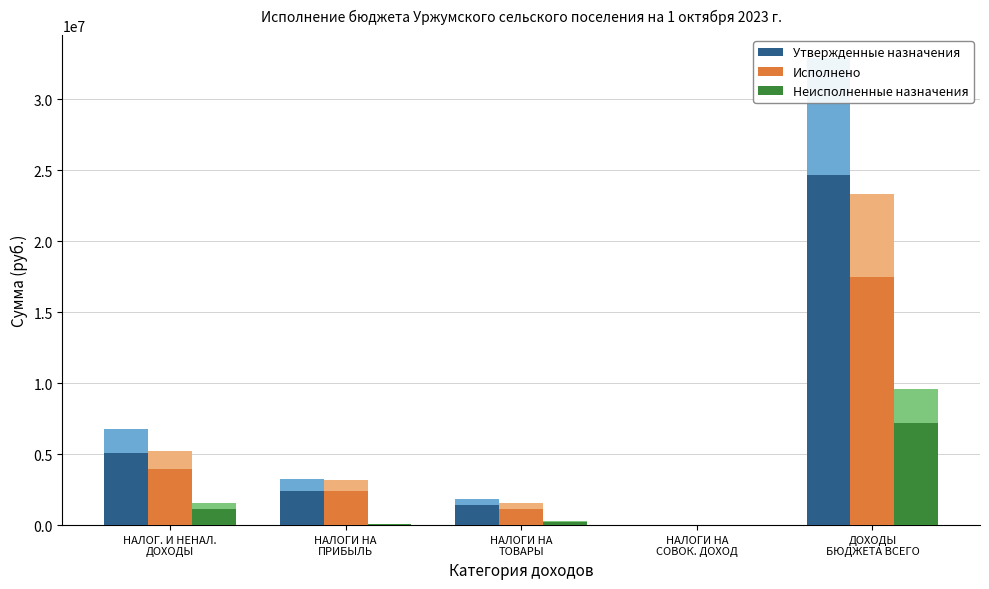

Which category has the highest value across all series?

ДОХОДЫ
БЮДЖЕТА ВСЕГО